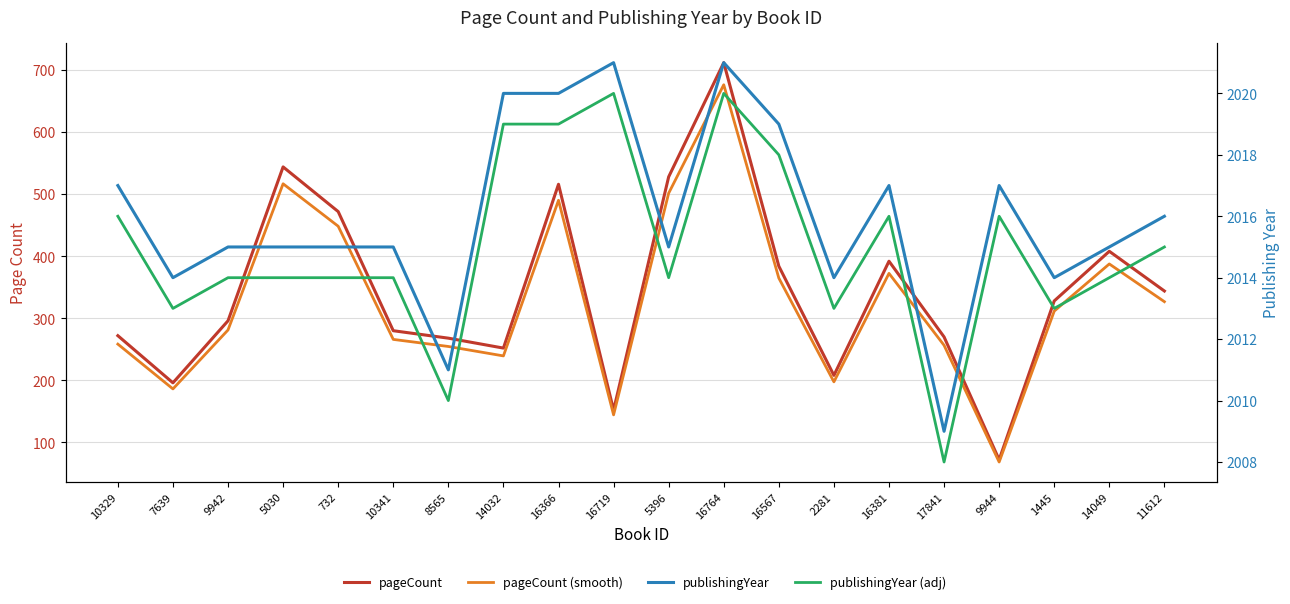

The pageCount series shows 280.0 at 10341. True or false?

True